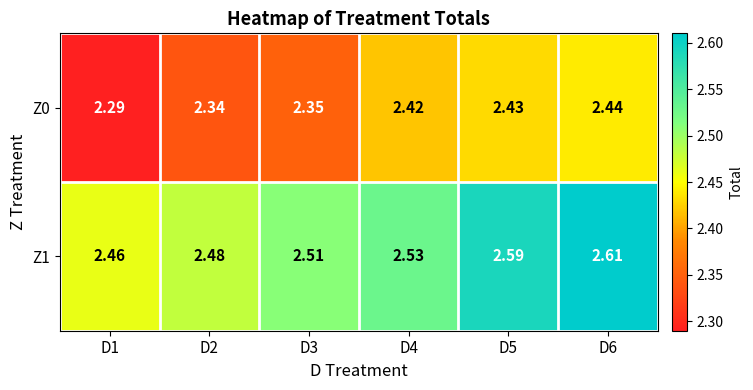

Between D3 and D5, which series saw the biggest shift?

Z0